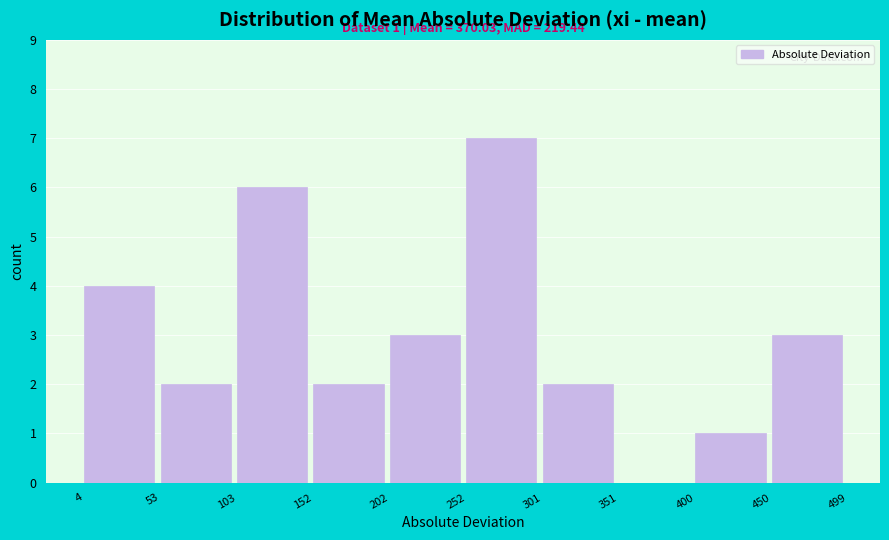

Which range on the x-axis has the tallest bar?

252 to 301